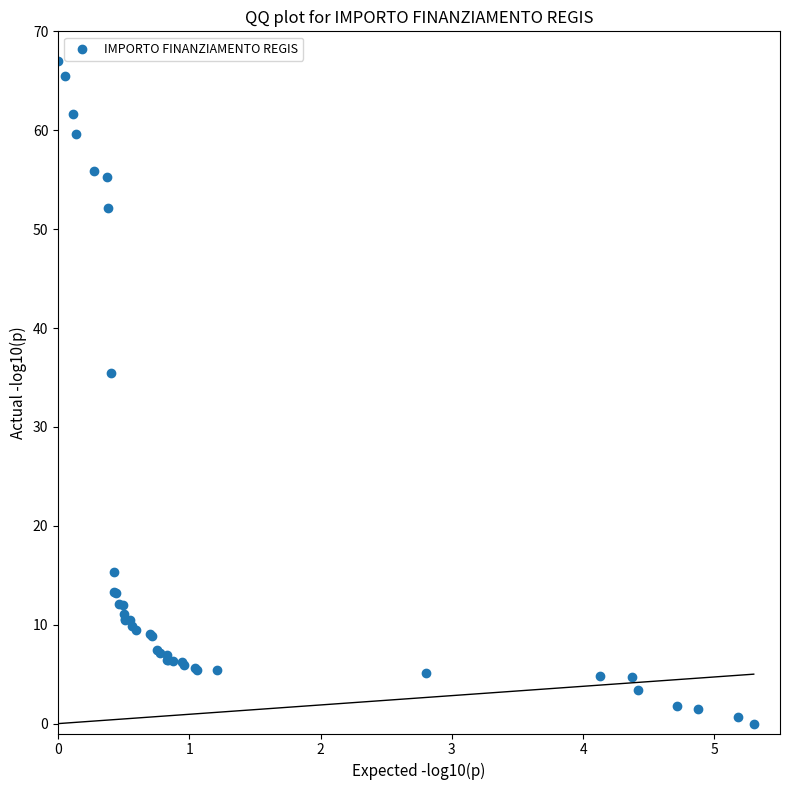

What Y value in the scatter plot is closest to 33?

35.4